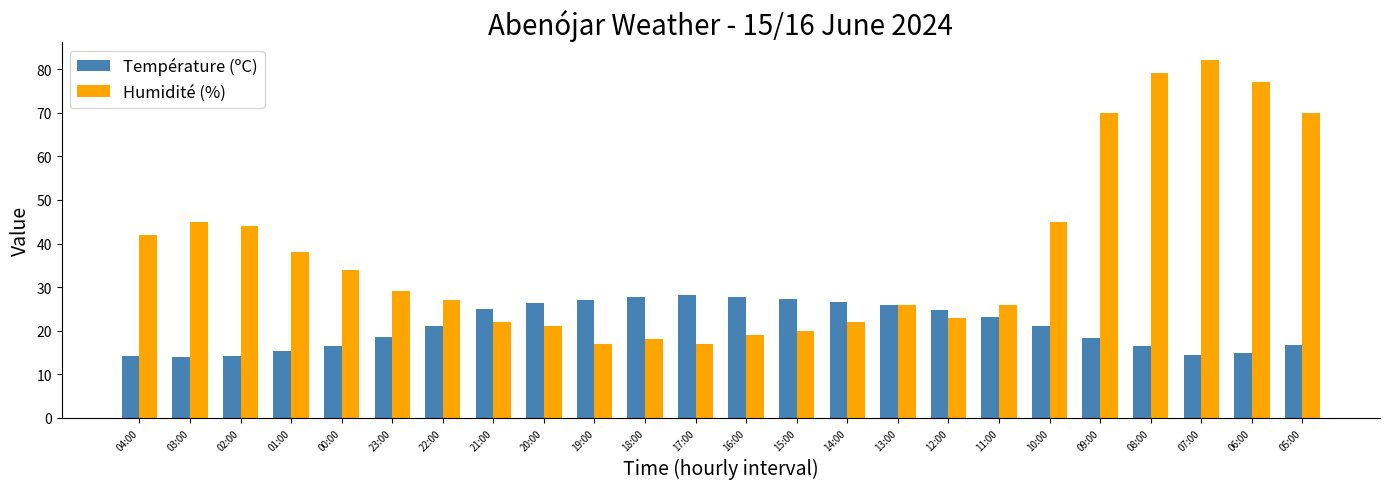

What is the spread (max minus min) of values at 09:00?

51.6